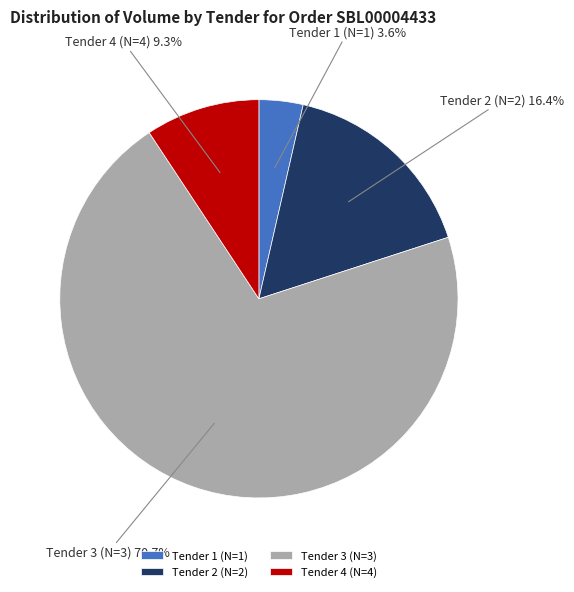

What percentage is the Tender 3 (N=3) slice, to the nearest percent?

71%